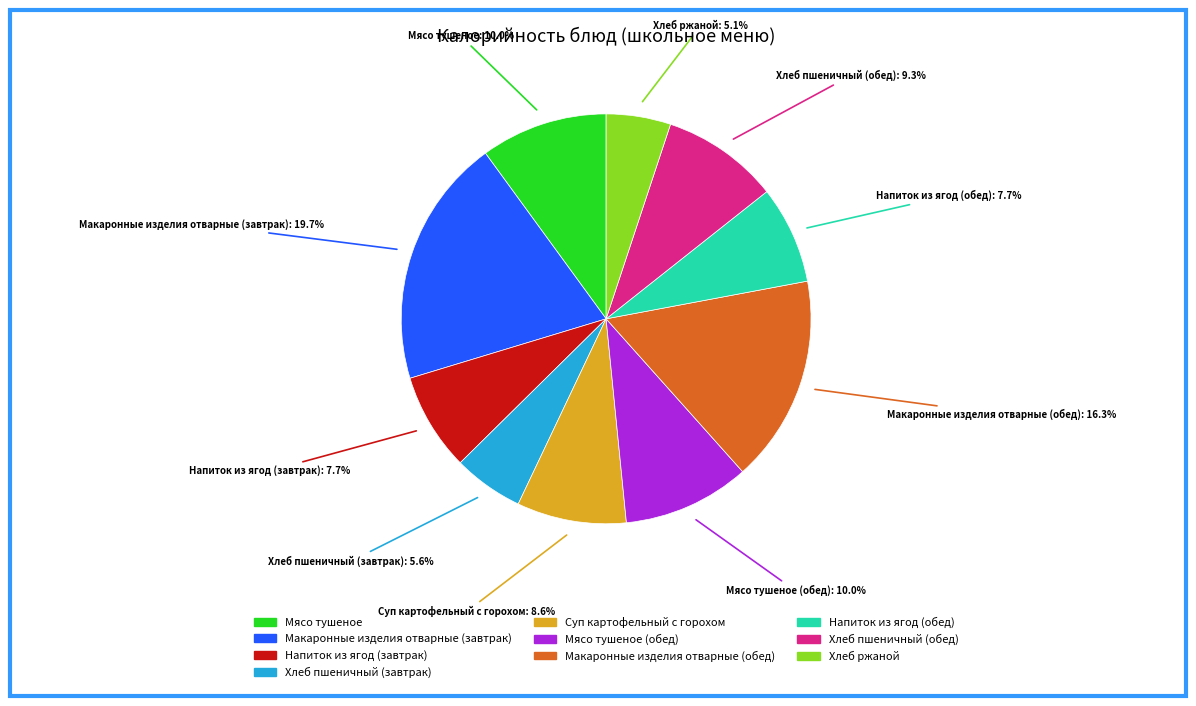

Is there a majority slice in this chart?

No